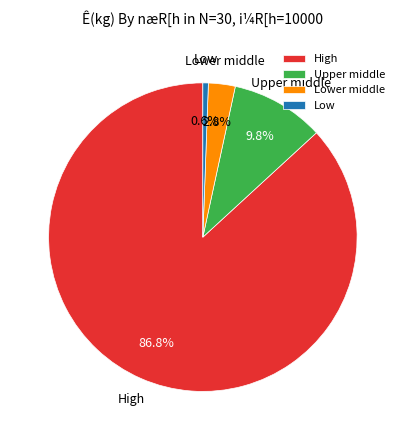

How many segments does this pie chart have?

4